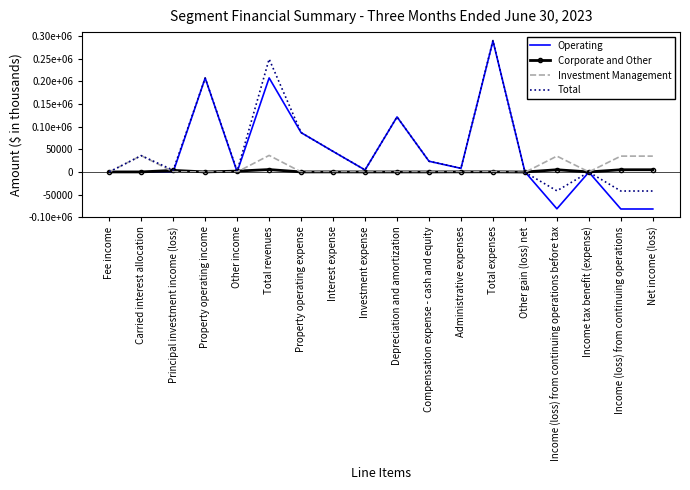

Which series ends up on top after the final intersection of Total and Investment Management?

Investment Management